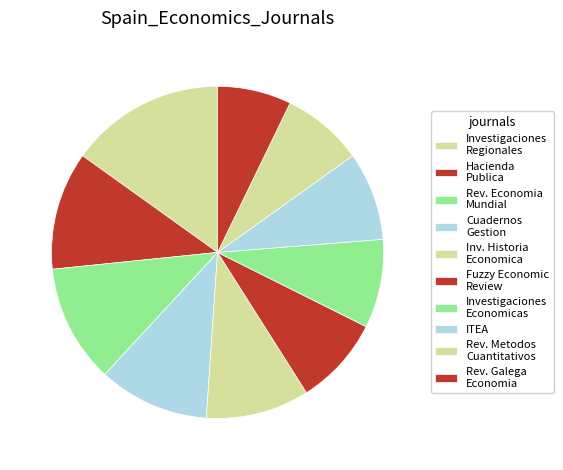

Does any single category account for the majority?

No